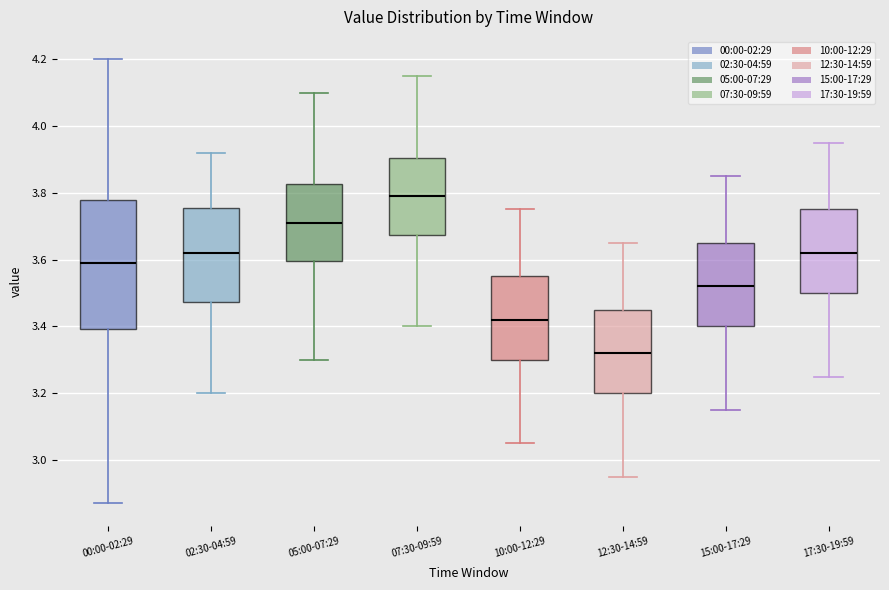

Reading left to right, read every box against the y-axis: the position of its median line, the range the box covers, and the ends of its whiskers. The values are not printed on the chart, so give them approximately, as read against the axis.

00:00-02:29: median 3.60, box 3.40 to 3.78, whiskers 2.88 to 4.20
02:30-04:59: median 3.62, box 3.48 to 3.76, whiskers 3.20 to 3.92
05:00-07:29: median 3.72, box 3.60 to 3.82, whiskers 3.30 to 4.10
07:30-09:59: median 3.80, box 3.68 to 3.90, whiskers 3.40 to 4.16
10:00-12:29: median 3.42, box 3.30 to 3.56, whiskers 3.06 to 3.76
12:30-14:59: median 3.32, box 3.20 to 3.46, whiskers 2.96 to 3.66
15:00-17:29: median 3.52, box 3.40 to 3.66, whiskers 3.16 to 3.86
17:30-19:59: median 3.62, box 3.50 to 3.76, whiskers 3.26 to 3.96